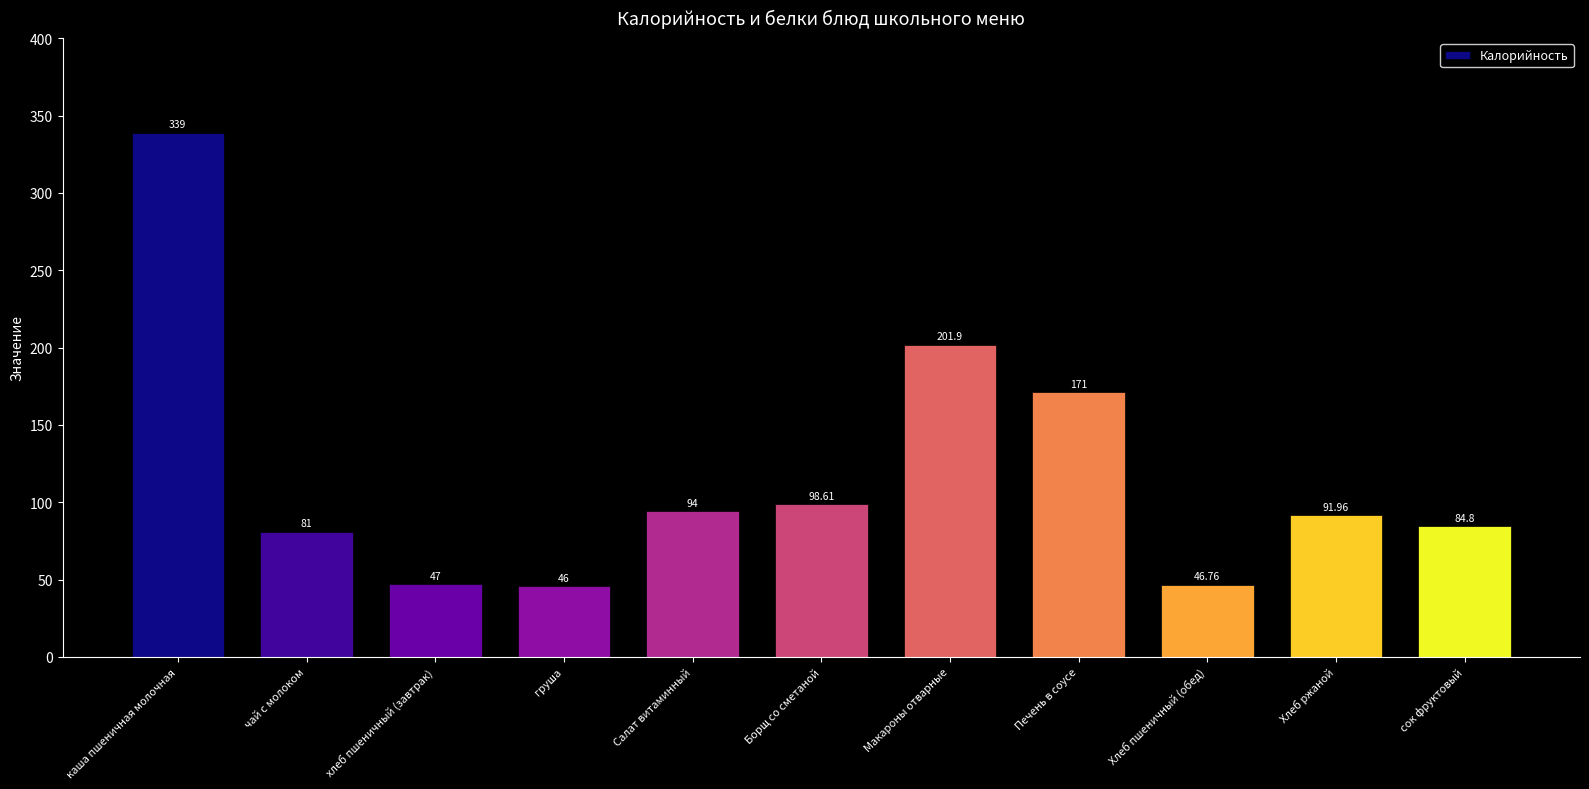

Approximately how many times larger is the value at Хлеб ржаной compared to Борщ со сметаной?

0.9